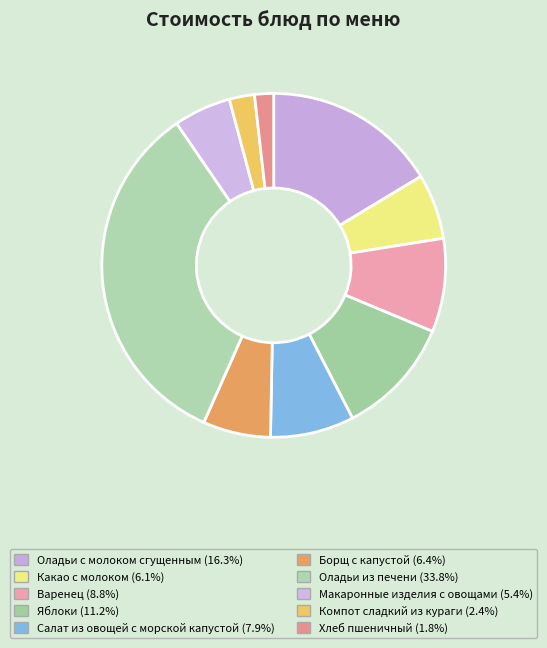

Which category has the biggest portion of the pie?

Оладьи из печени